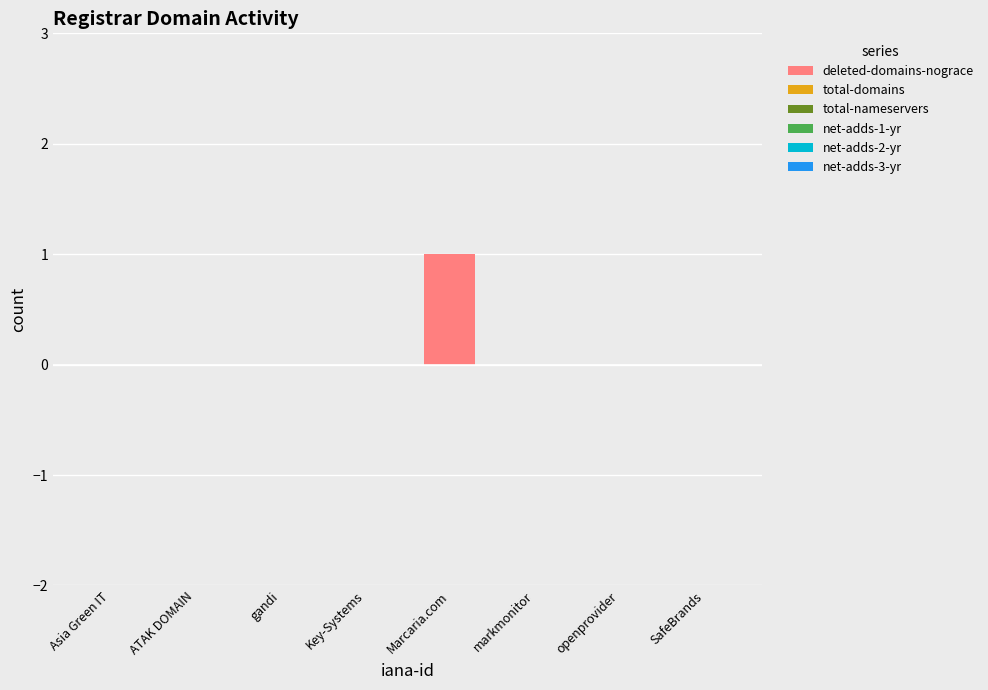

True or false: the data shows -1 at Asia Green IT.

False